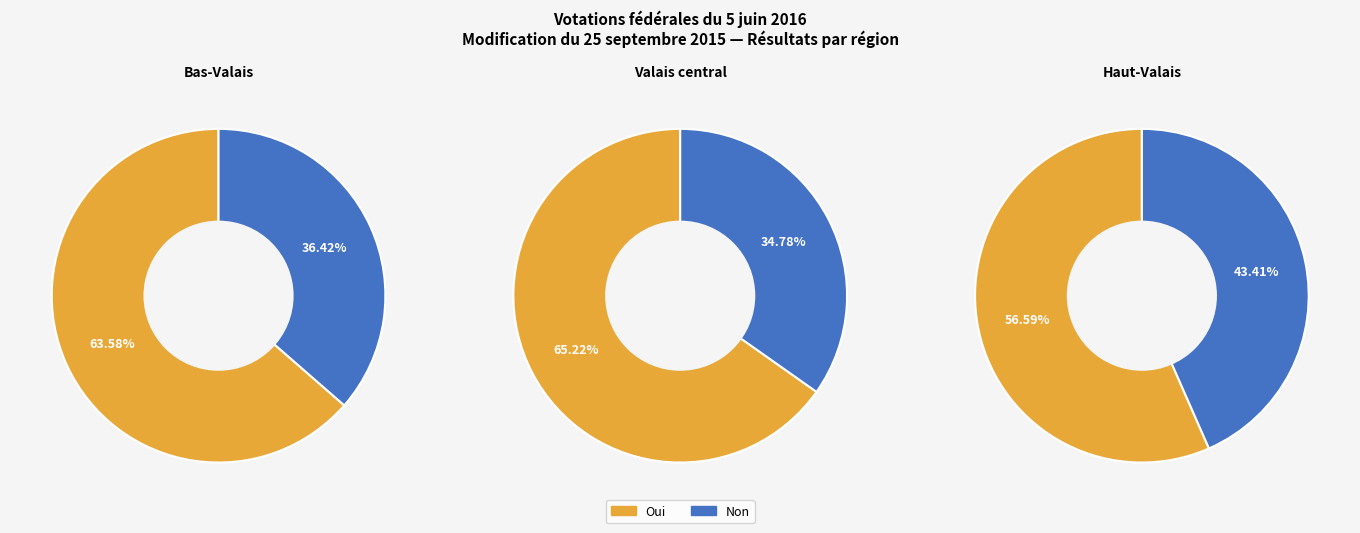

Combined, what portion of the pie is Oui and Non?

100.0%